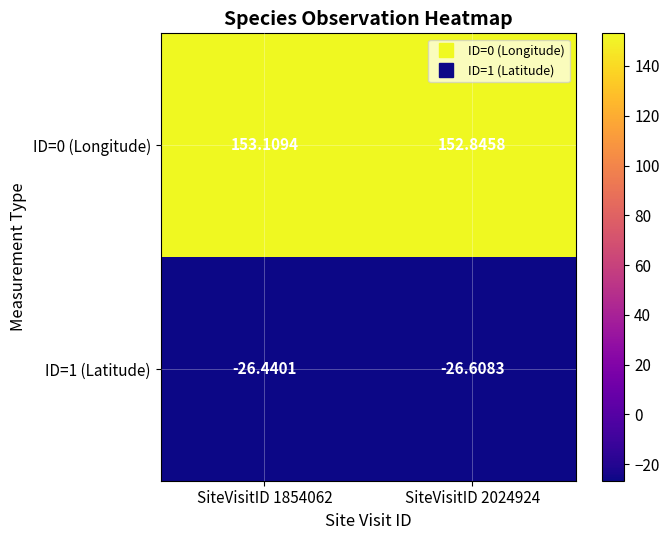

Is the value of ID=0 (Longitude) at SiteVisitID 1854062 greater than the value of ID=1 (Latitude) at SiteVisitID 2024924?

Yes